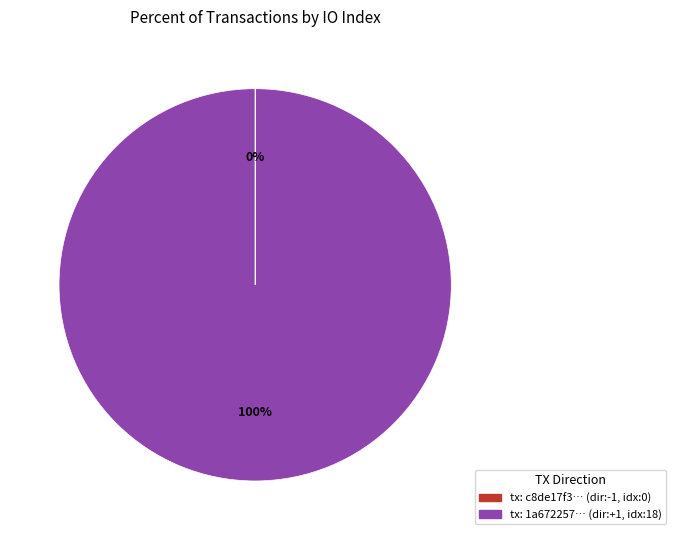

To the nearest percent, what is the difference between the largest and smallest slice percentages?

100%